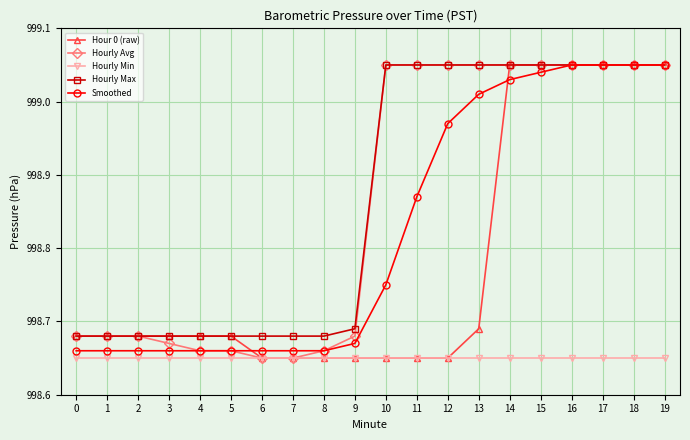

What is the sum of the Hour 0 (raw) values at 8 and 16?

1997.7